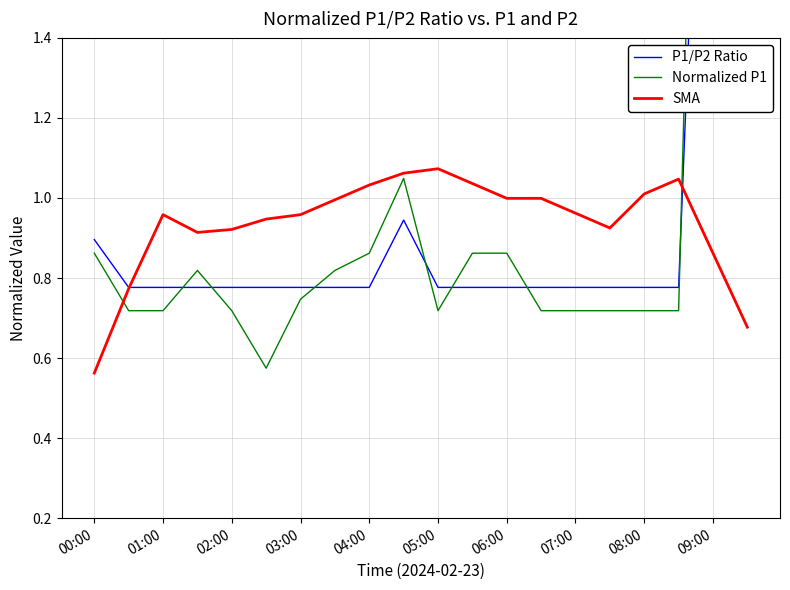

At which label does SMA reach its minimum?

00:00